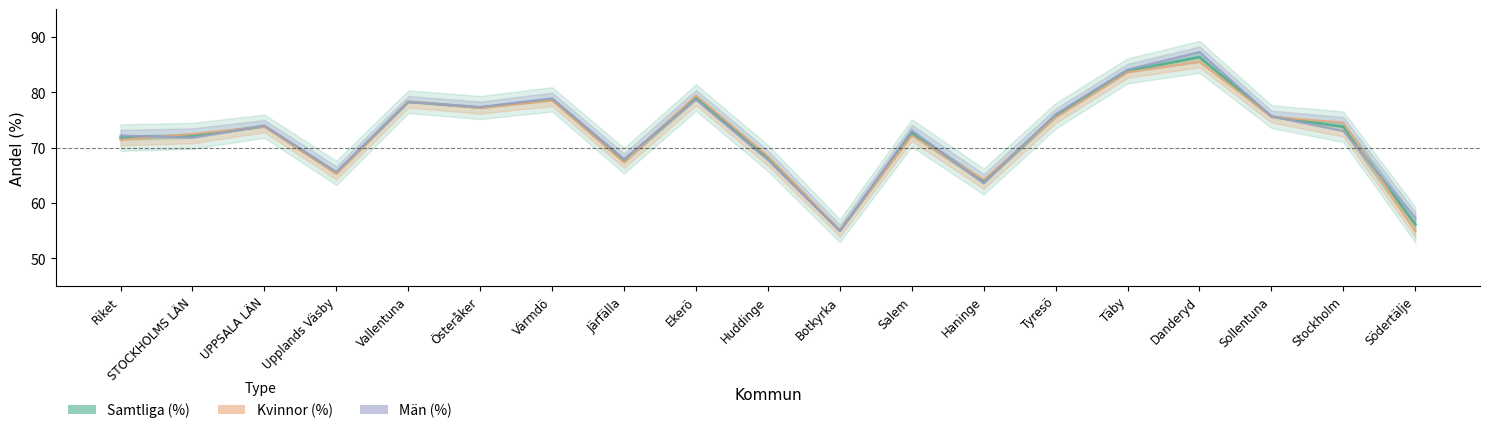

What are all the series names shown in the legend?

Samtliga (%), Kvinnor (%), Män (%)